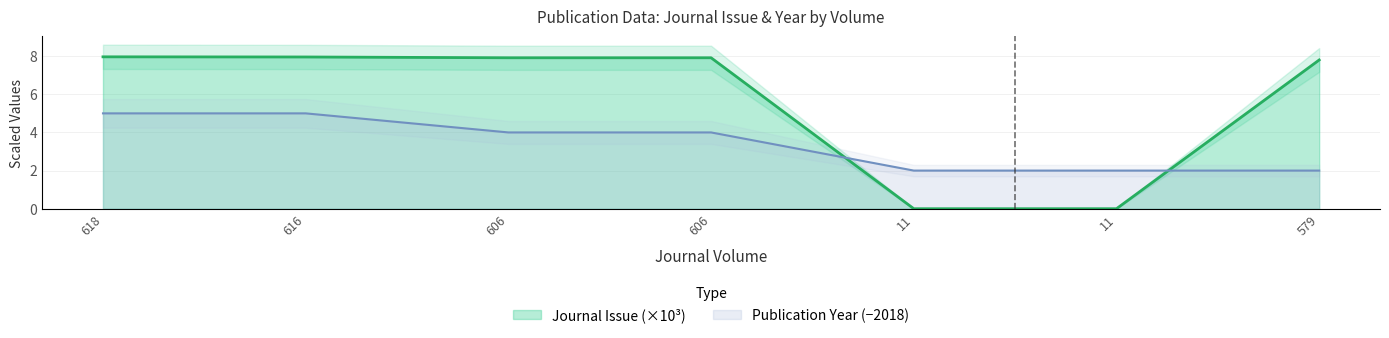

Which series has the largest range (max minus min)?

Journal Issue